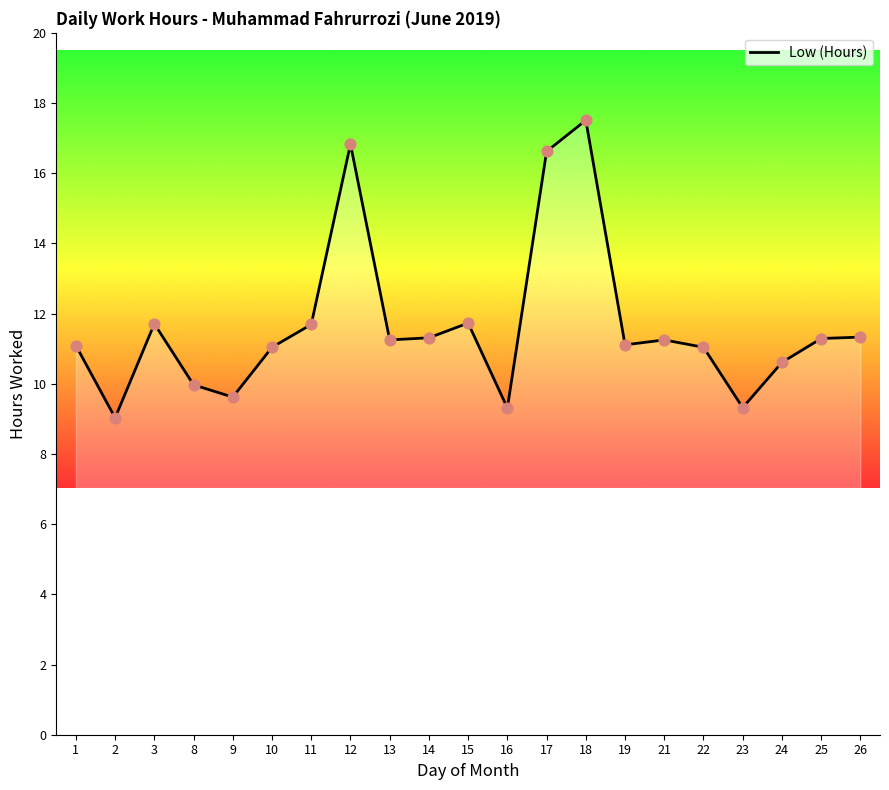

What is the change in value from 18 to 23?

-8.2